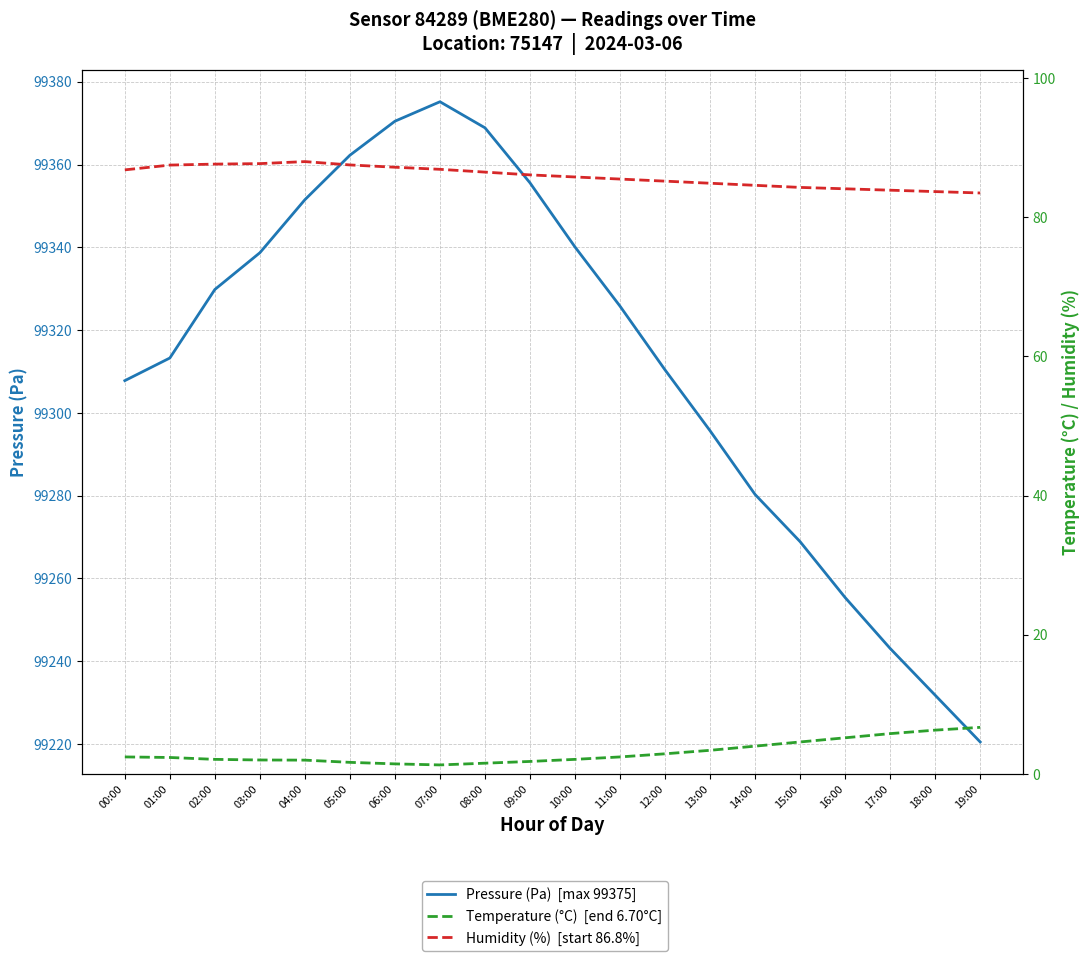

At how many categories does at least one series exceed 1154?

20